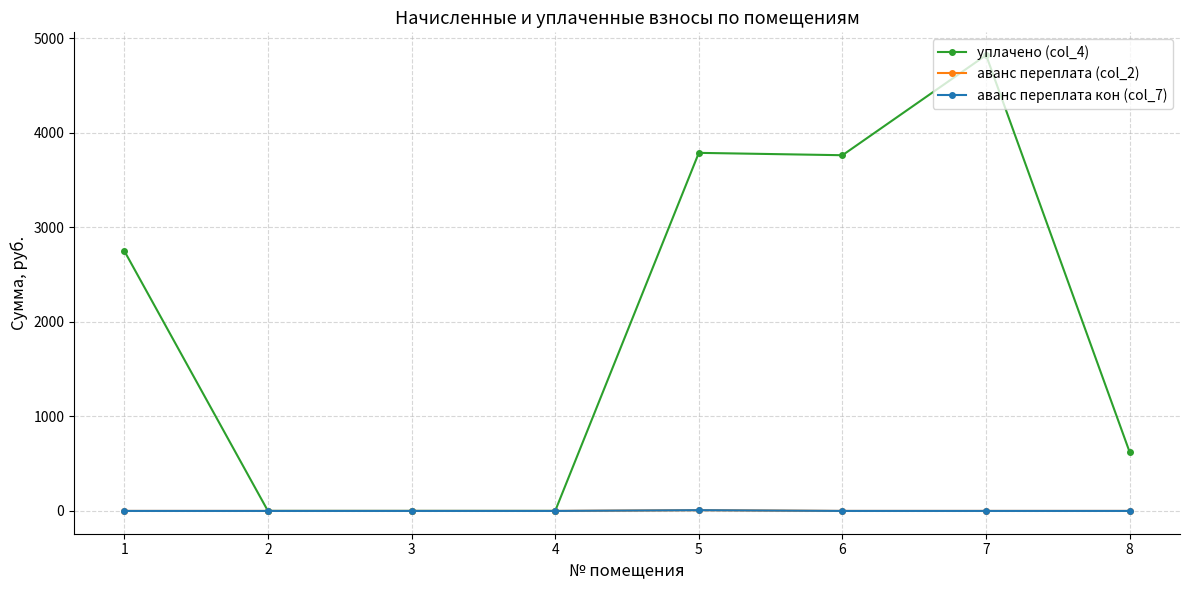

What is the maximum value shown in the chart?

4822.3